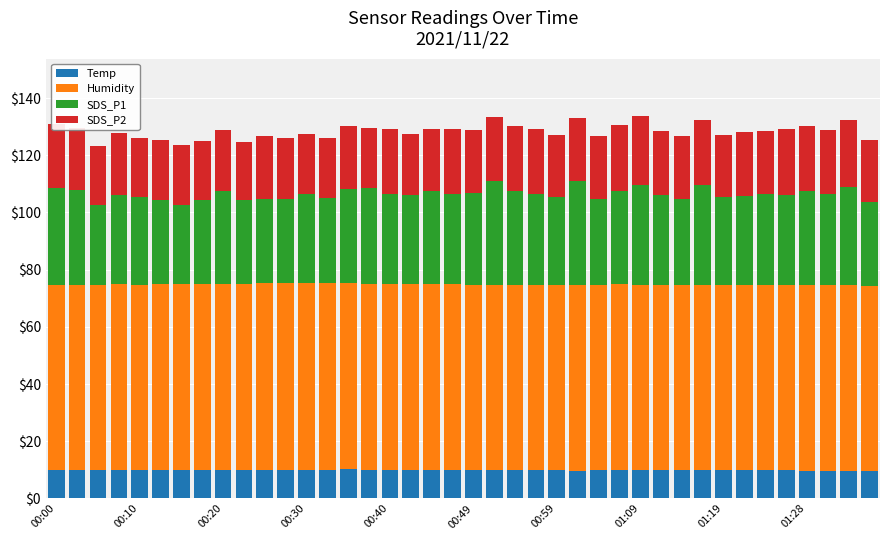

What is the maximum value for Temp?

10.1